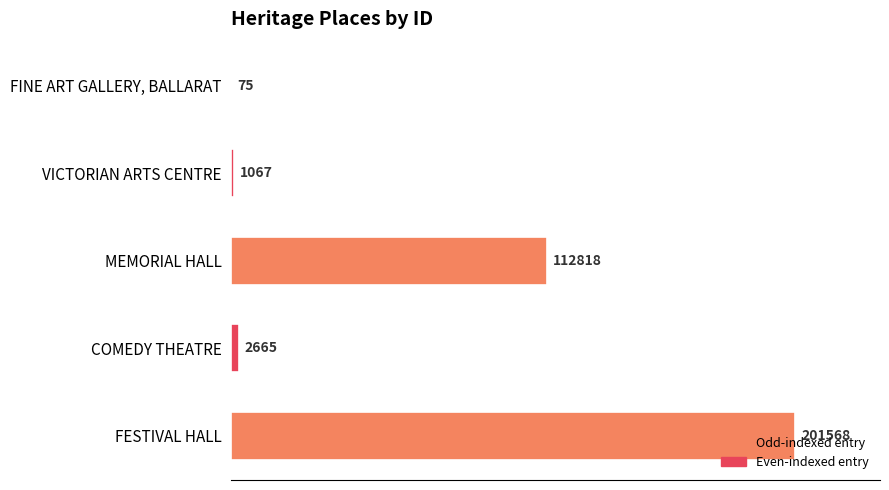

What value does the data have at VICTORIAN ARTS CENTRE, to the nearest 50?

1050